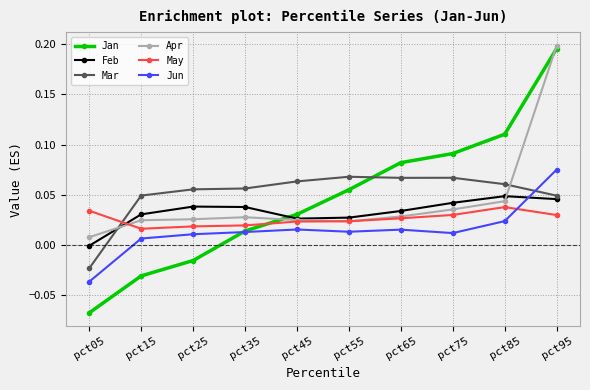

List the series in order of their peak value, lowest first.

May, Feb, Mar, Jun, Jan, Apr